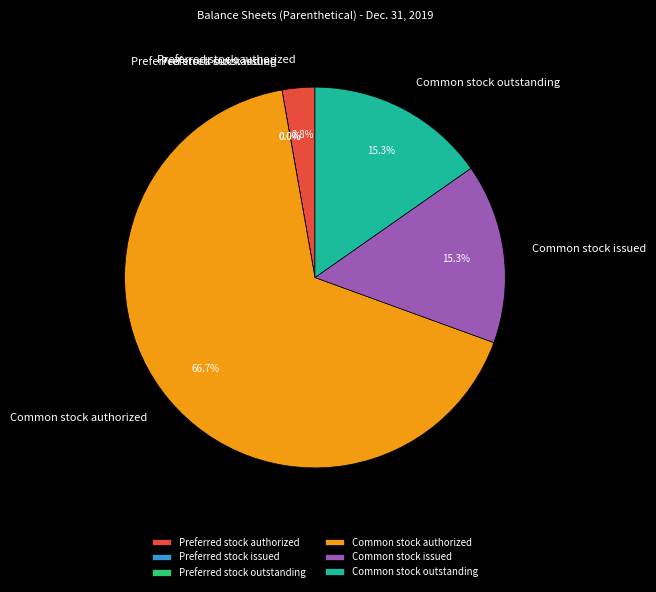

Approximately how many times larger is the value at Common stock issued compared to Preferred stock authorized?

5.5